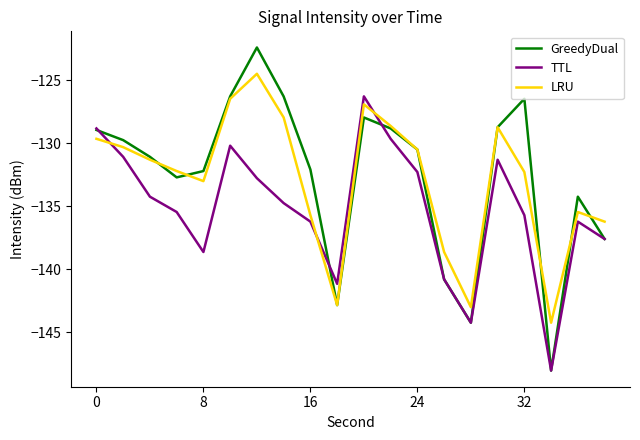

True or false: TTL has more than 2 points higher than both neighbors.

True